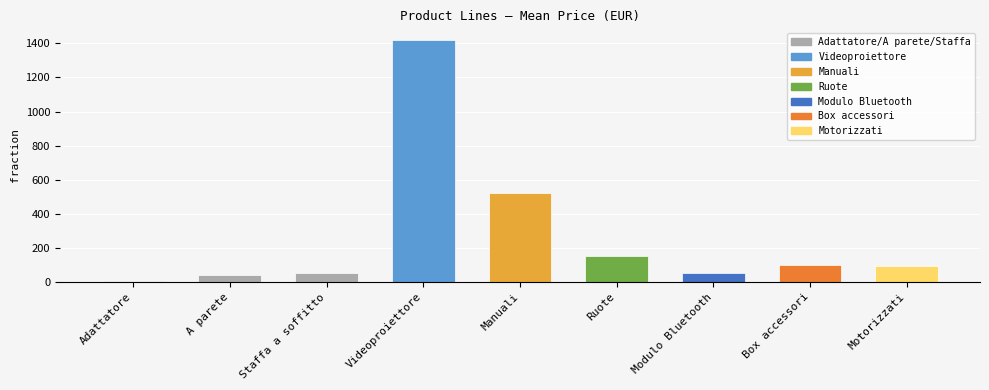

Read the value at Motorizzati.

95.0